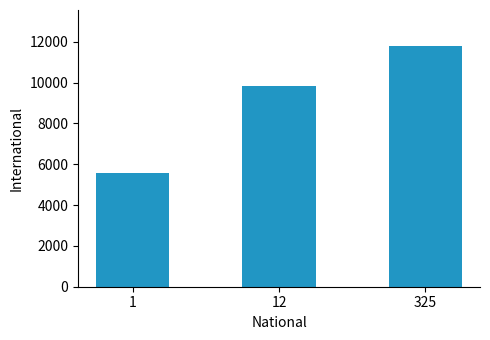

At which label does the data first exceed 9815?

12